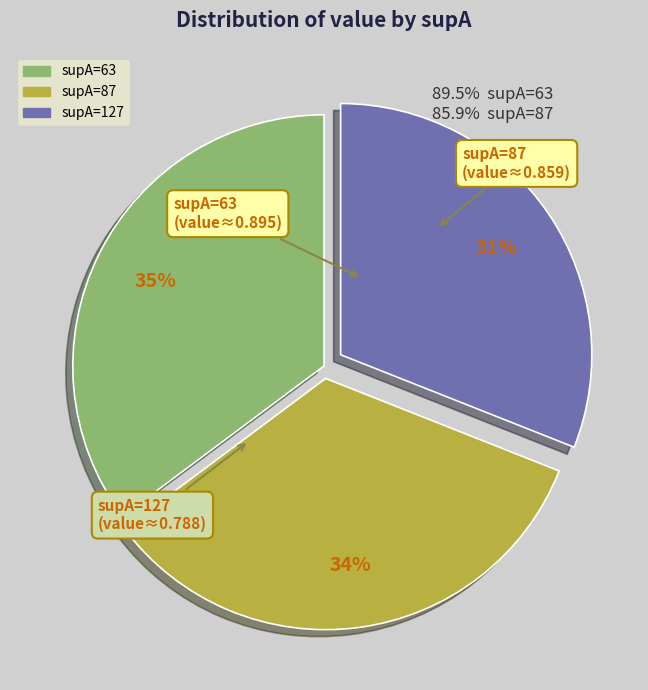

To the nearest percent, what percentage of the pie is supA=63?

35%